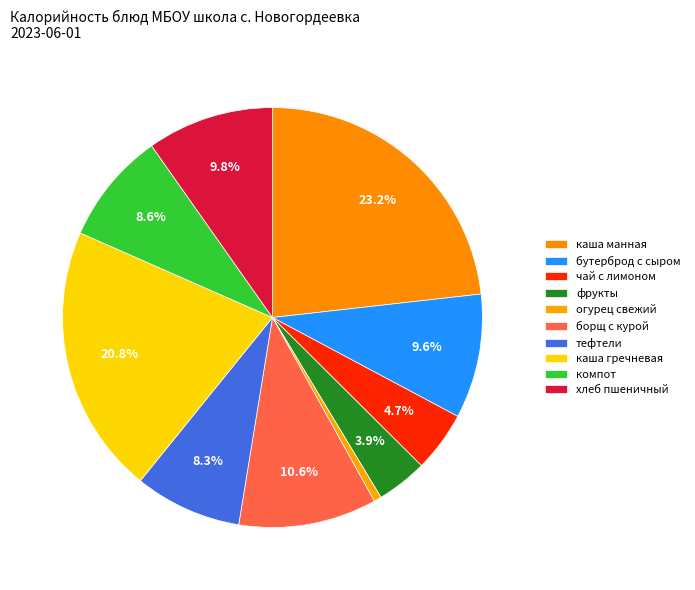

What is the largest slice in the pie chart?

каша манная молочная